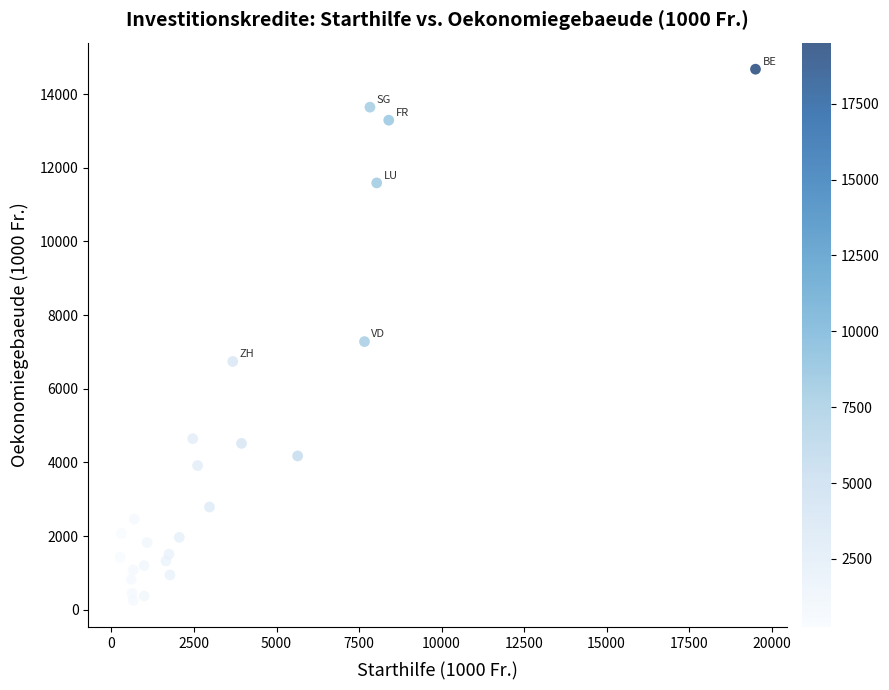

What is the range of X values (max minus min)?

19250.0